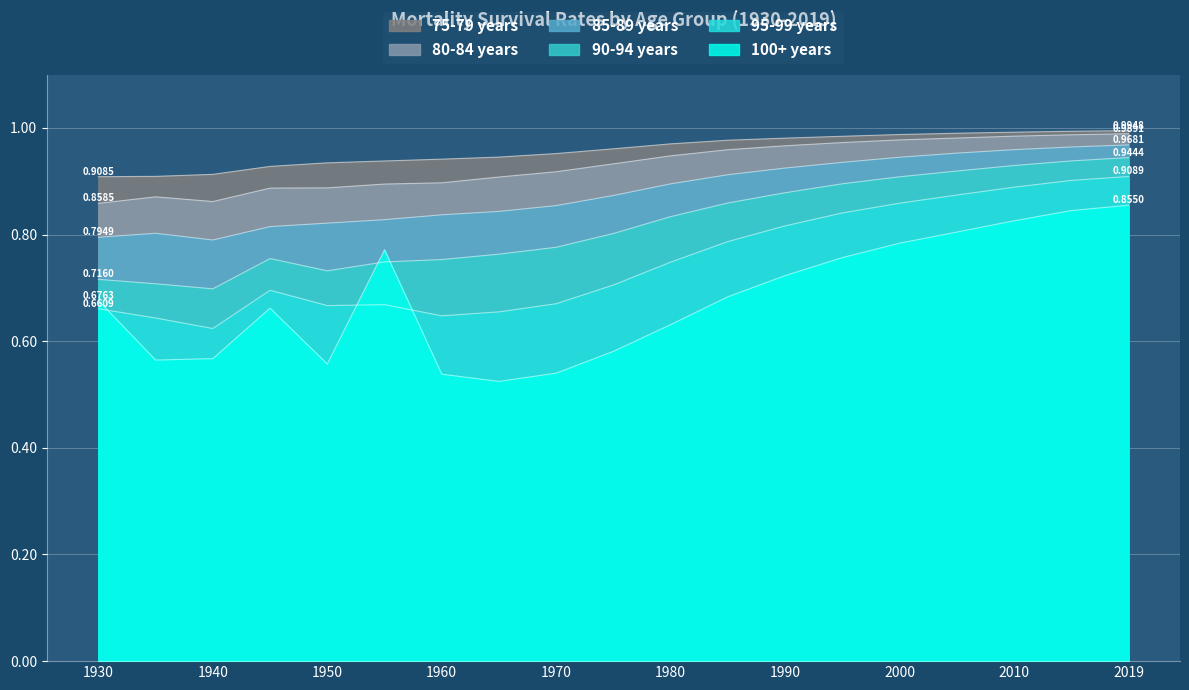

What is the difference between the second highest and minimum values in the 75-79 years series?

0.1